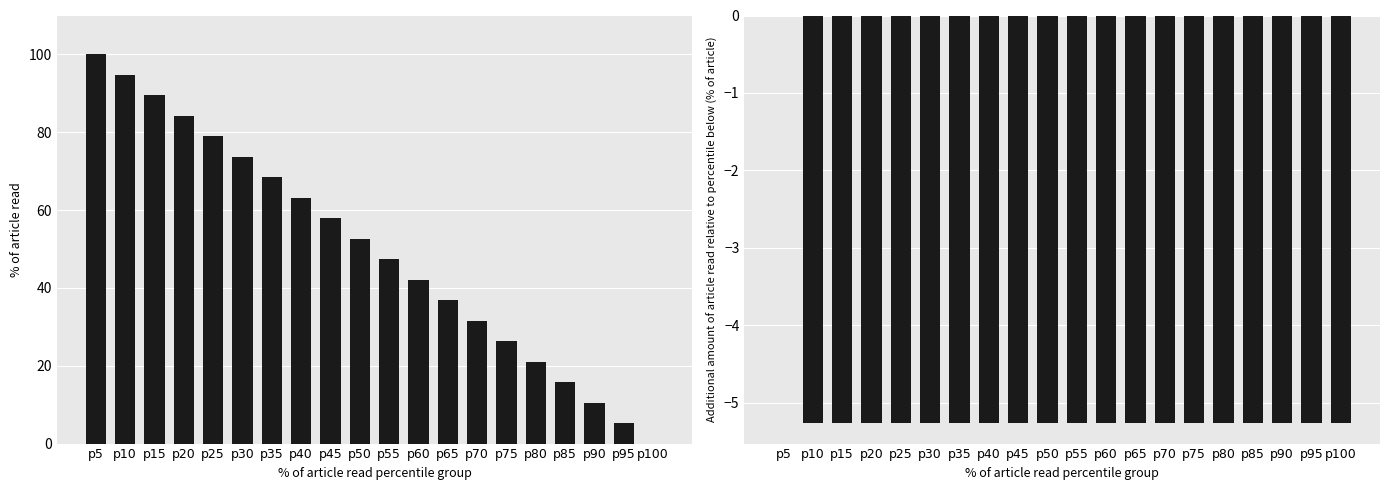

What is the sum of all Item Id values?

1000.0